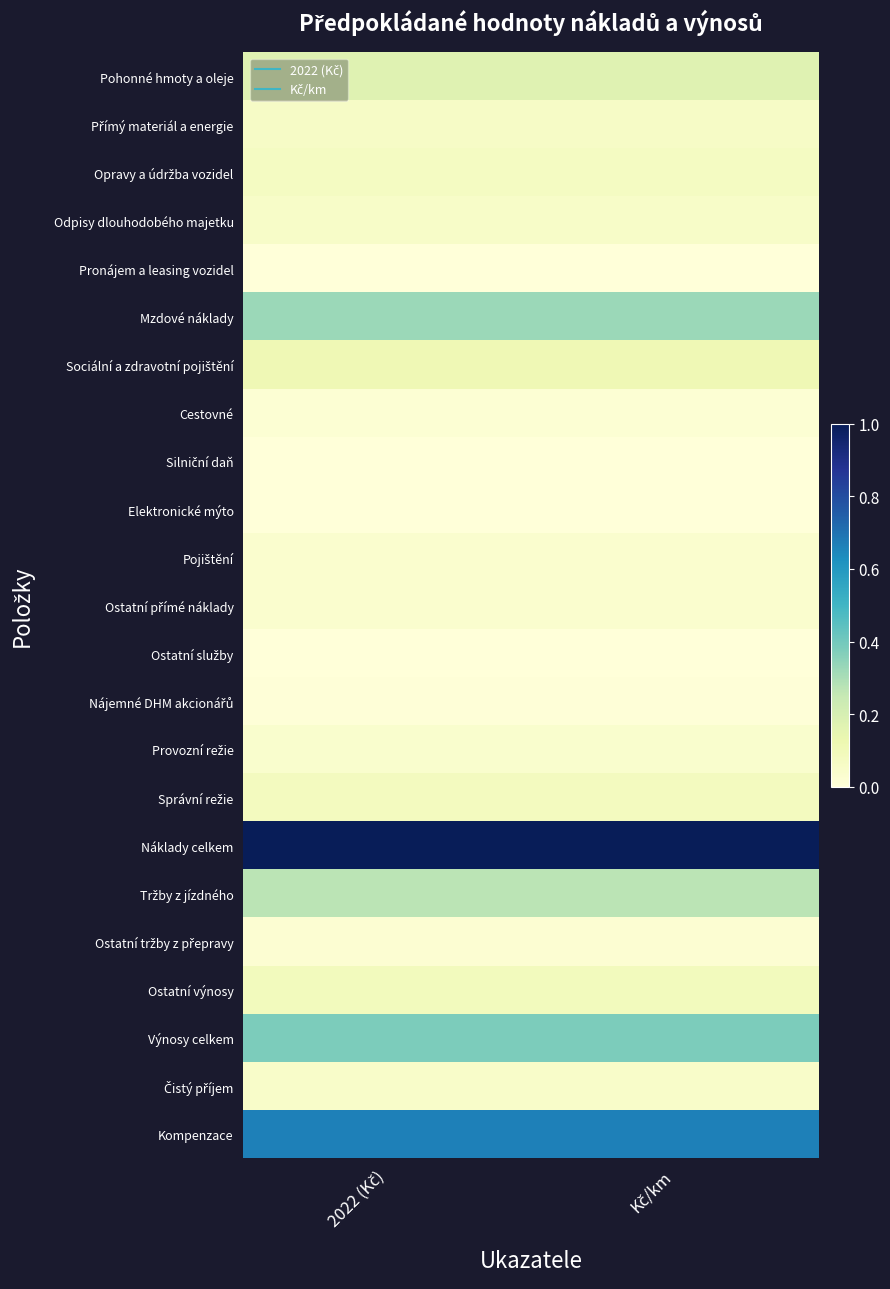

What is the spread (max minus min) of values at Kč/km?

1.0